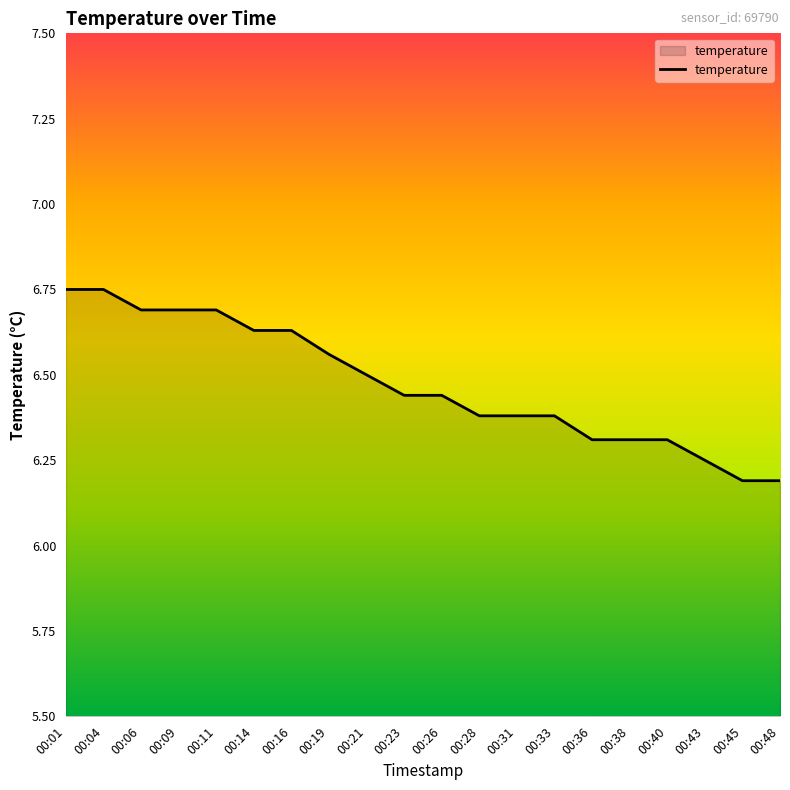

What is the sum of all values?

129.5